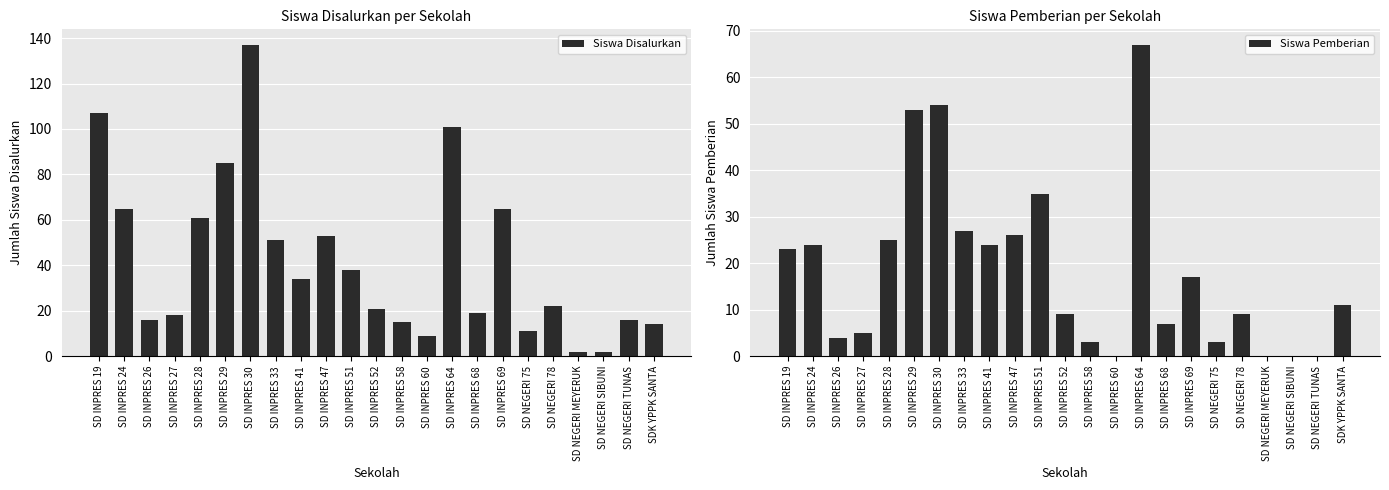

What is the maximum value for Siswa Pemberian?

67